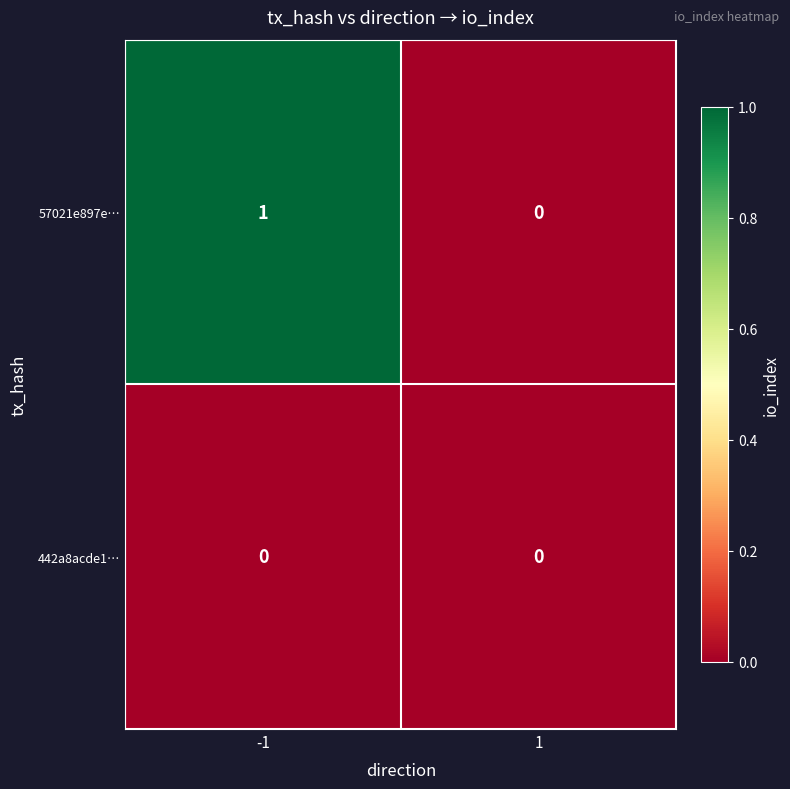

Reading left to right, what are all the values shown in this chart?

57021e897e…: -1=1	1=0
442a8acde1…: -1=0	1=0